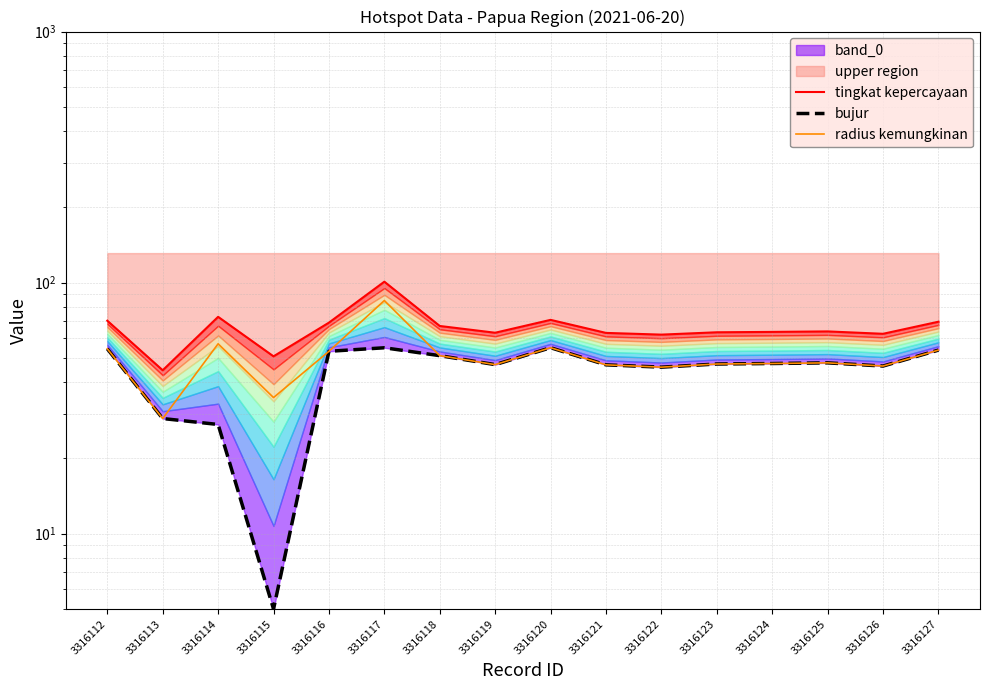

The value of radius kemungkinan at 3316123 is 47.4. True or false?

True